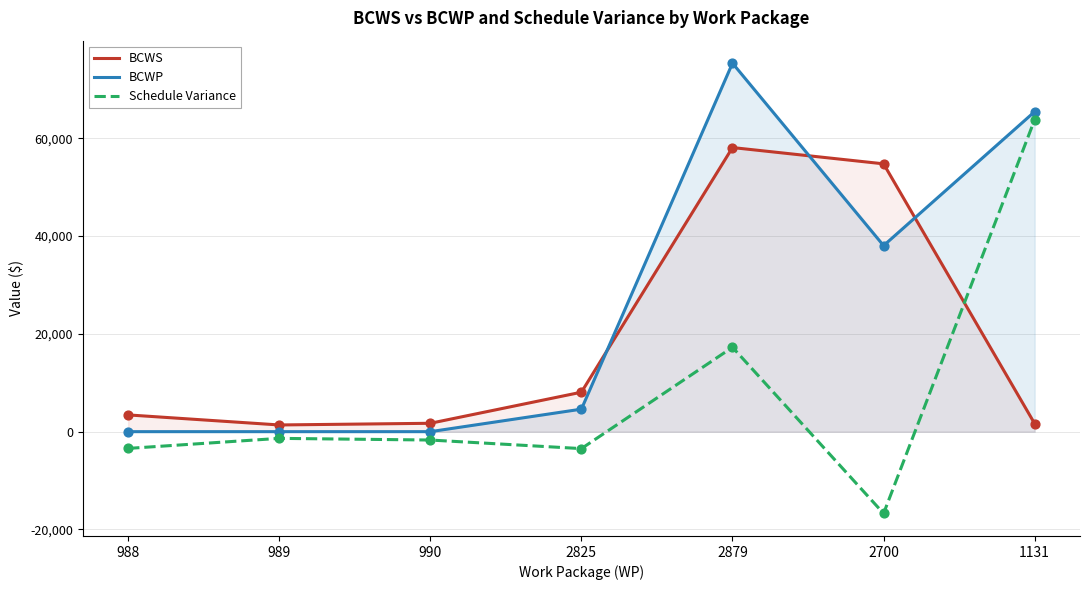

What are all the series names shown in the legend?

BCWS, BCWP, Schedule Variance